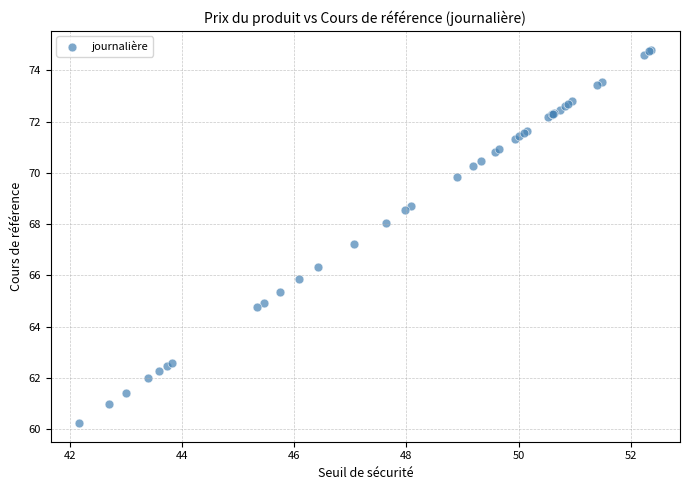

What Y value in the scatter plot is closest to 67?

67.2